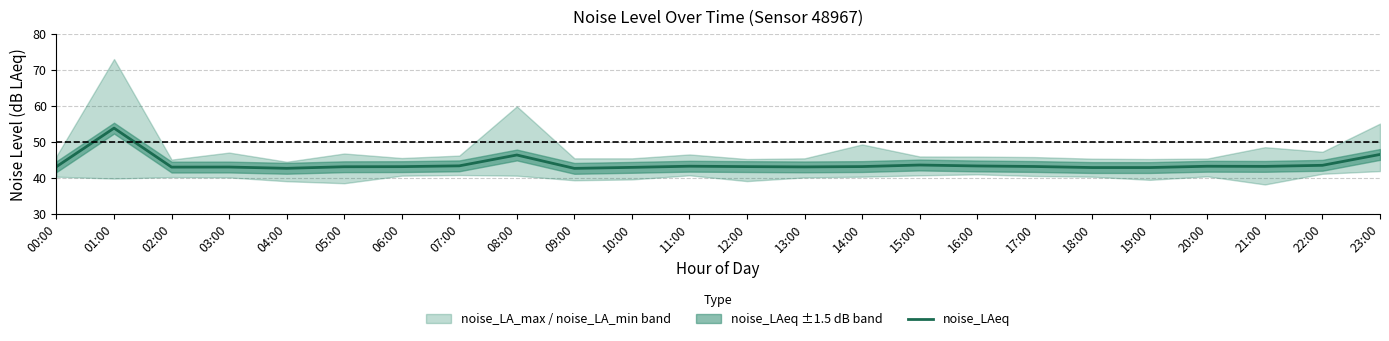

At which category does the chart reach its peak across all series?

01:00